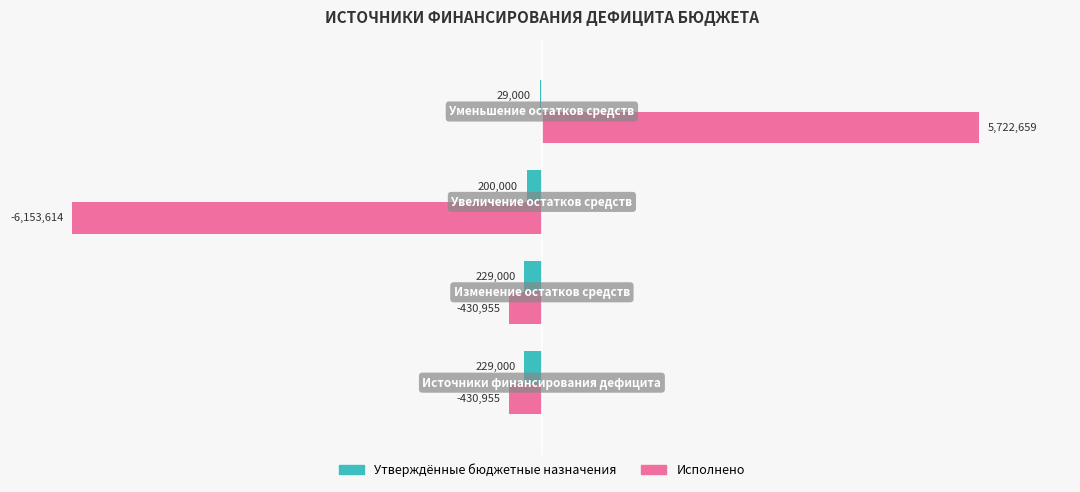

What are all the series names shown in the legend?

Утверждённые бюджетные назначения, Исполнено